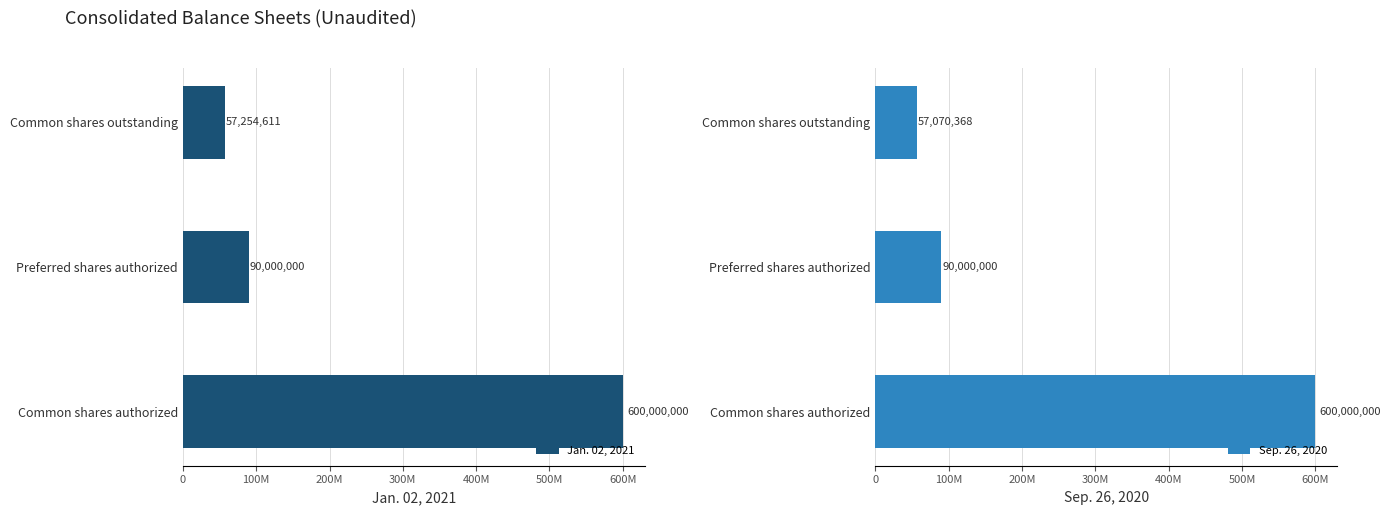

What is the difference between the maximum and minimum values in the Jan. 02, 2021 series?

542745389